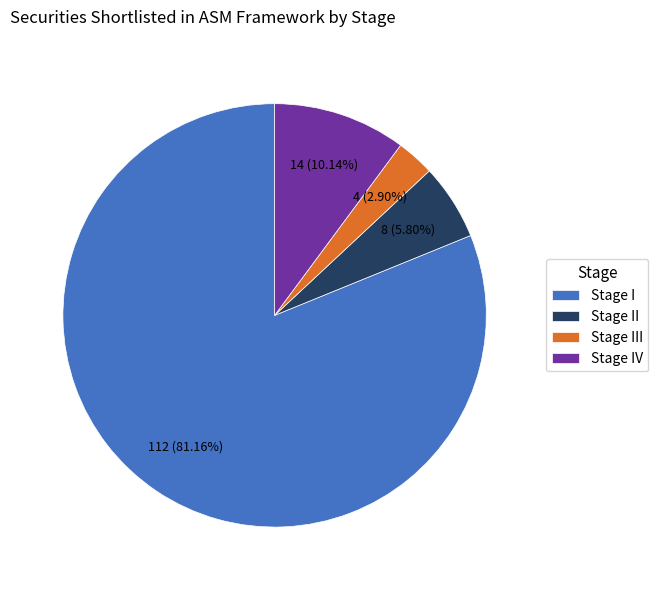

To the nearest percent, what percentage of the pie is Stage IV?

10%